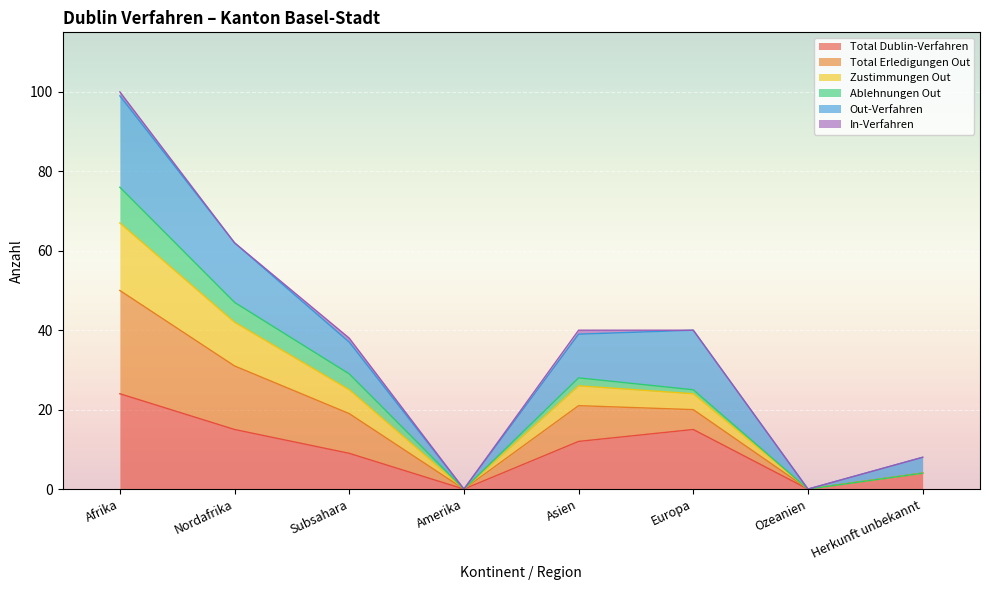

True or false: Total Dublin-Verfahren and Zustimmungen Out intersect in this chart.

False